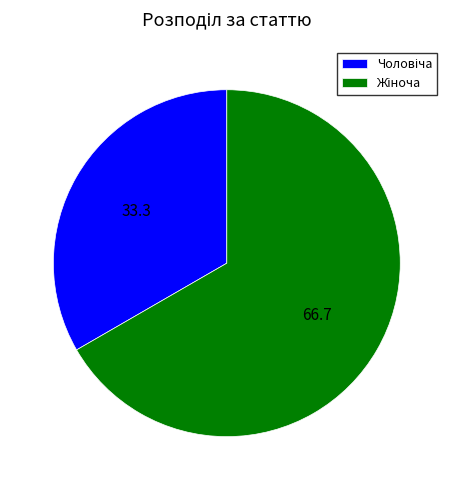

Is there any slice that represents more than half of the pie?

Yes